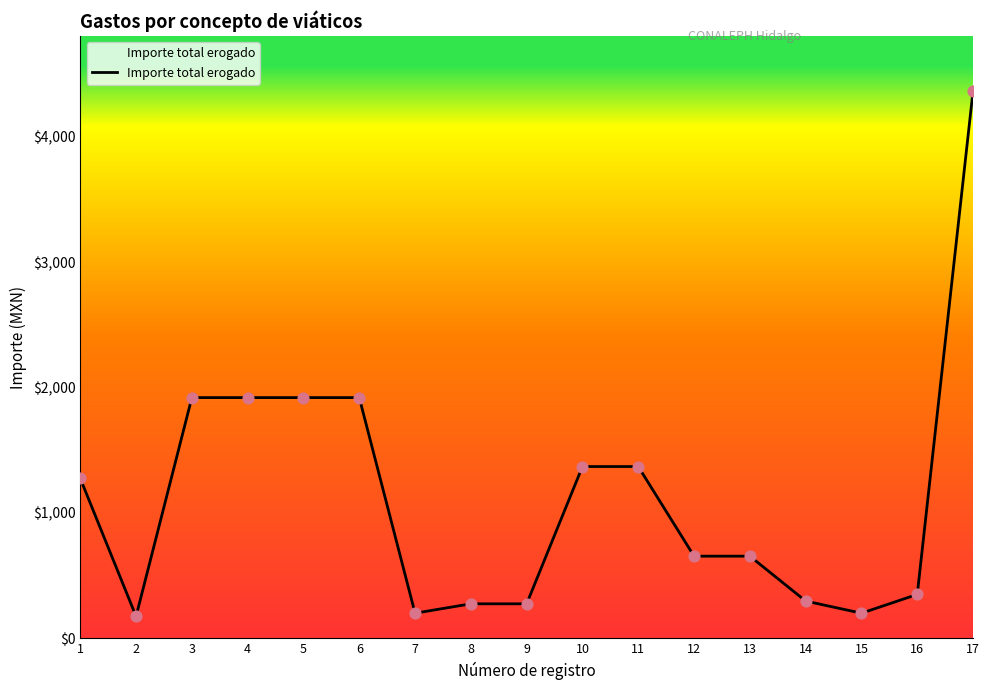

Which has a higher value, 15 or 1?

1